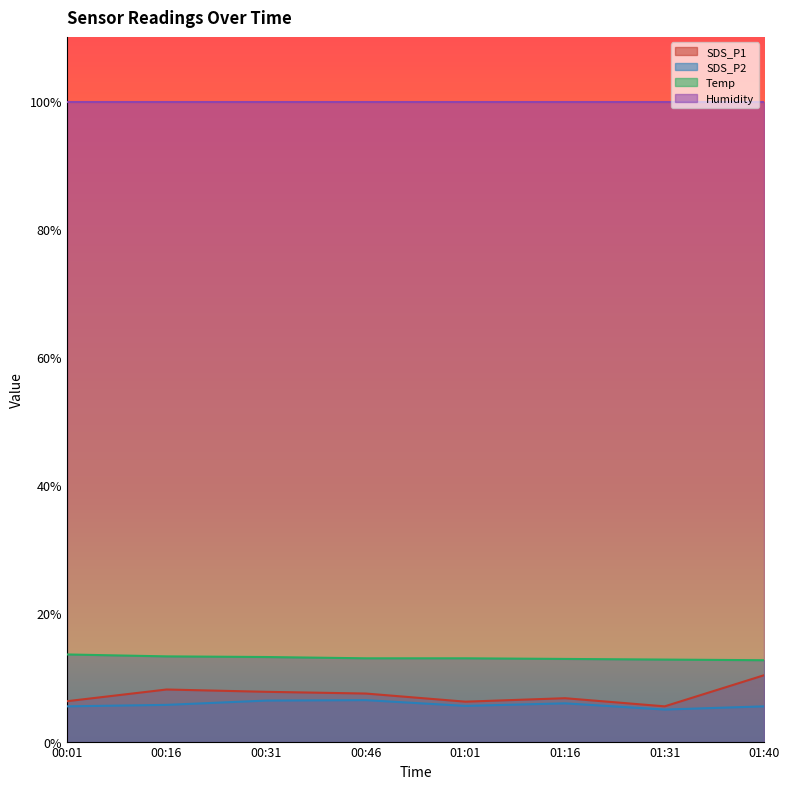

True or false: SDS_P1 has a value of 9.5 at 01:31.

False